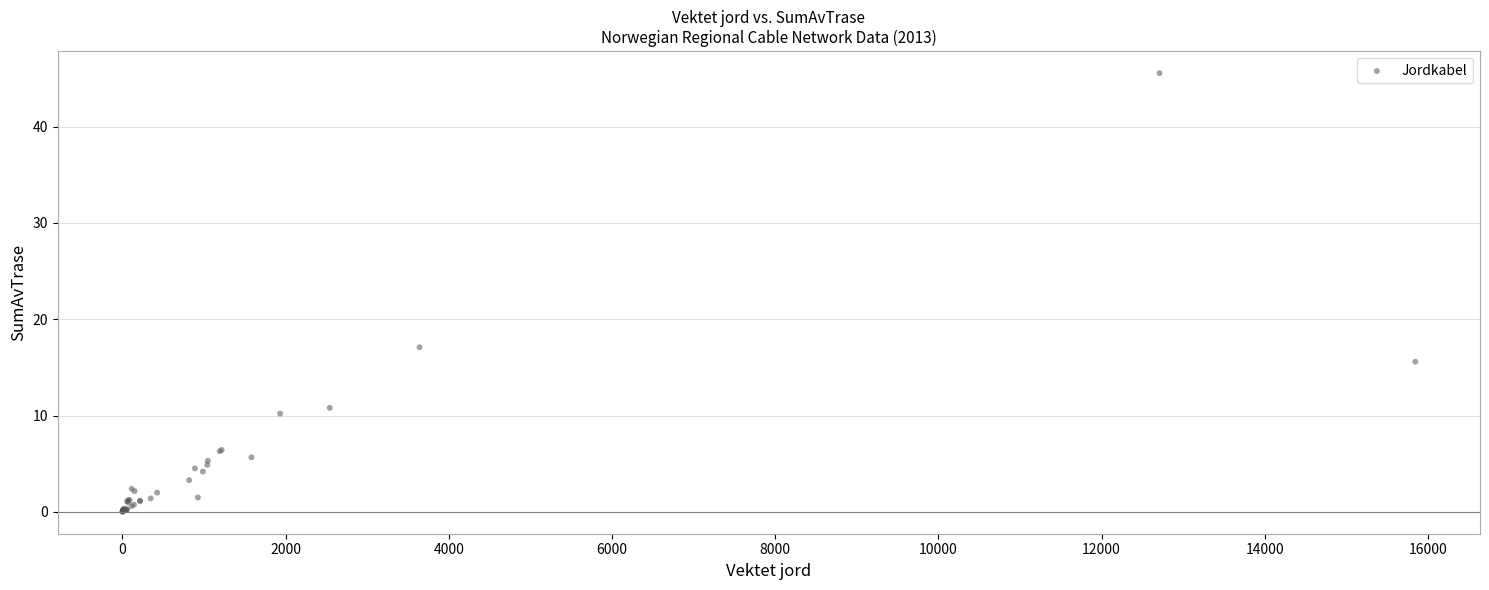

What Y value in the scatter plot is closest to 22?

17.1